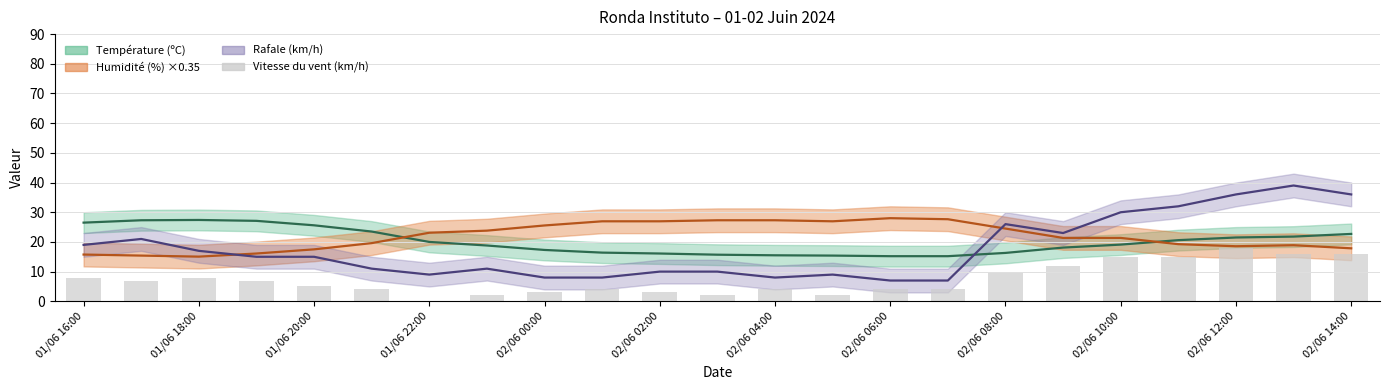

Reading left to right, extract all data points from this chart.

8	7	8	7	5	4	0	2	3	4	3	2	4	2	4	4	10	12	15	15	18	16	16